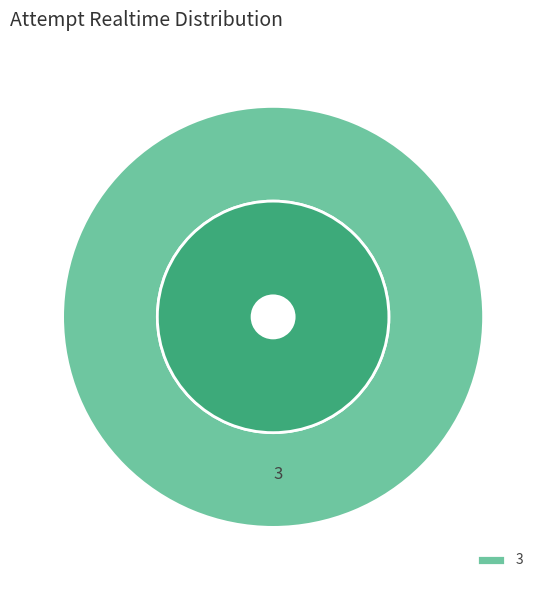

What portion of the pie excludes 1?

100.0%